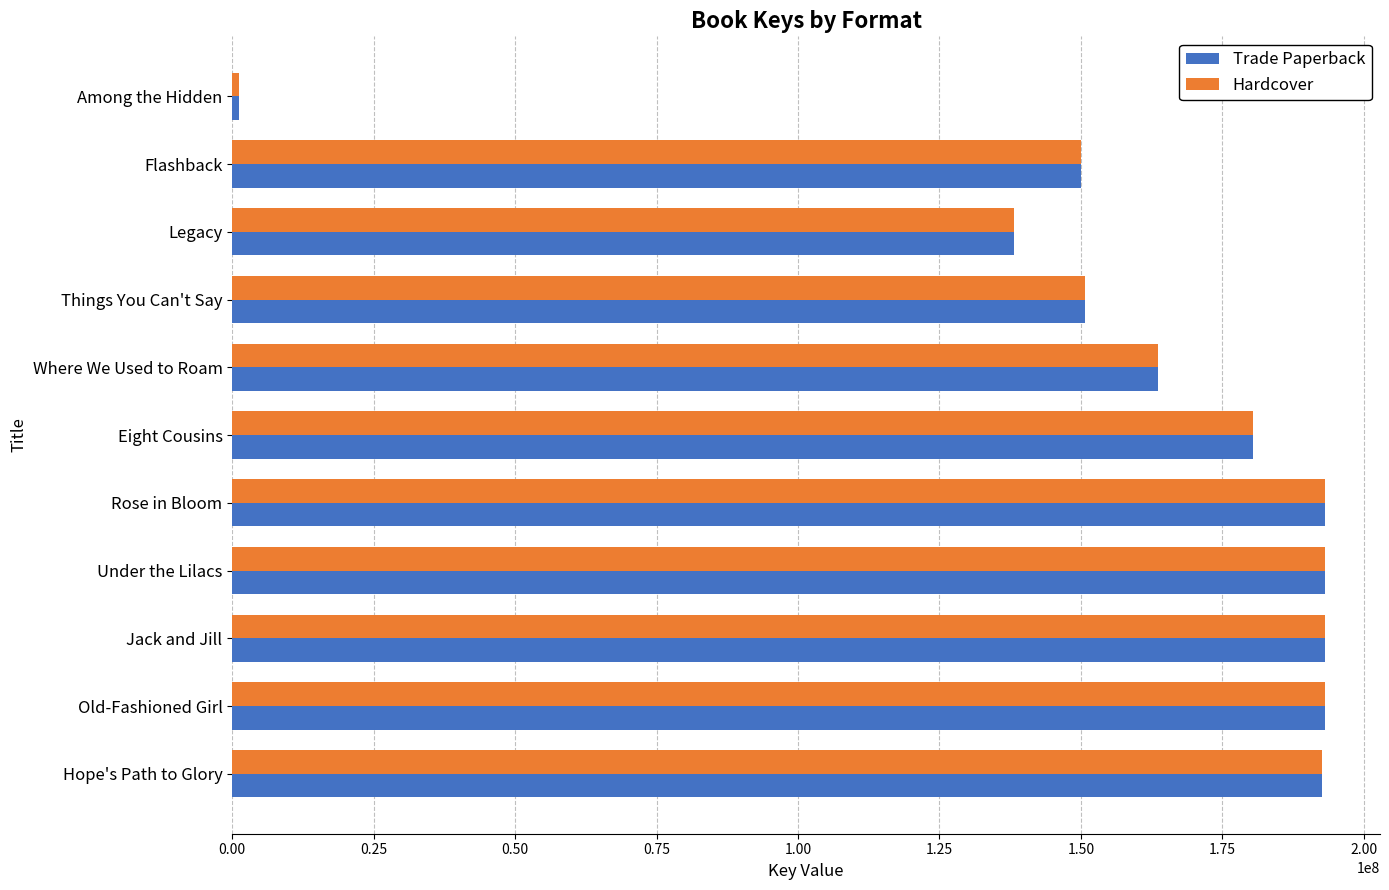

Where is Hardcover nearest to the value 97166003?

Legacy